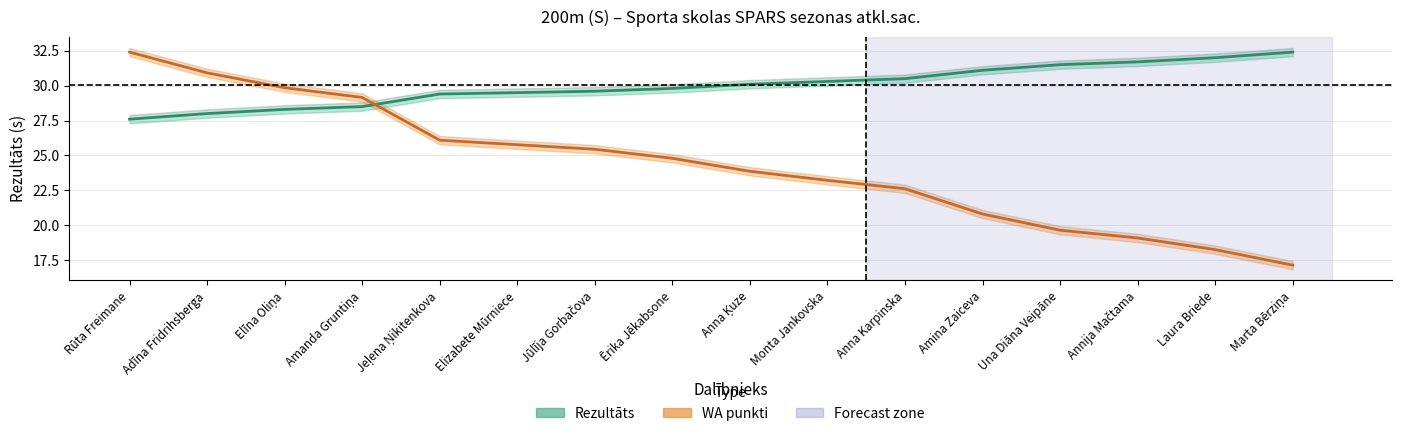

Which series has the largest total across all categories?

Rezultāts